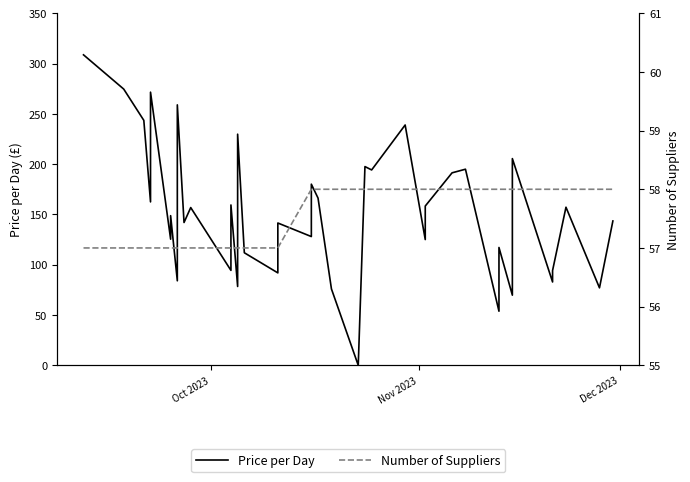

In Price per Day, how many points are higher than both neighbors (excluding endpoints)?

14